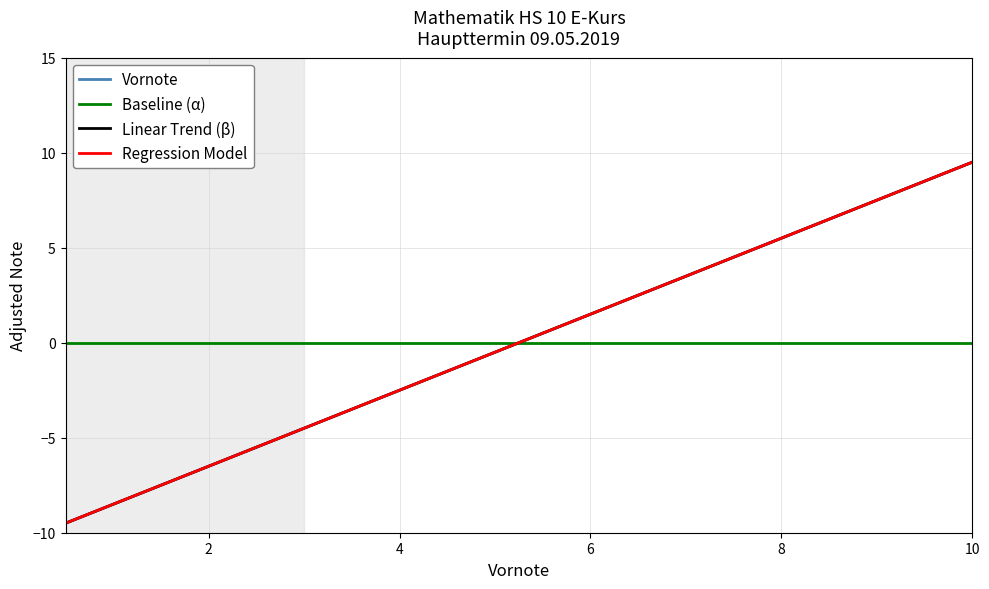

Which series has the largest total across all categories?

Linear Trend (β)